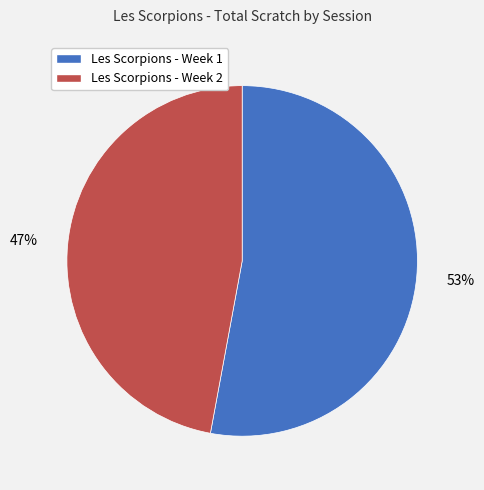

How many segments does this pie chart have?

2